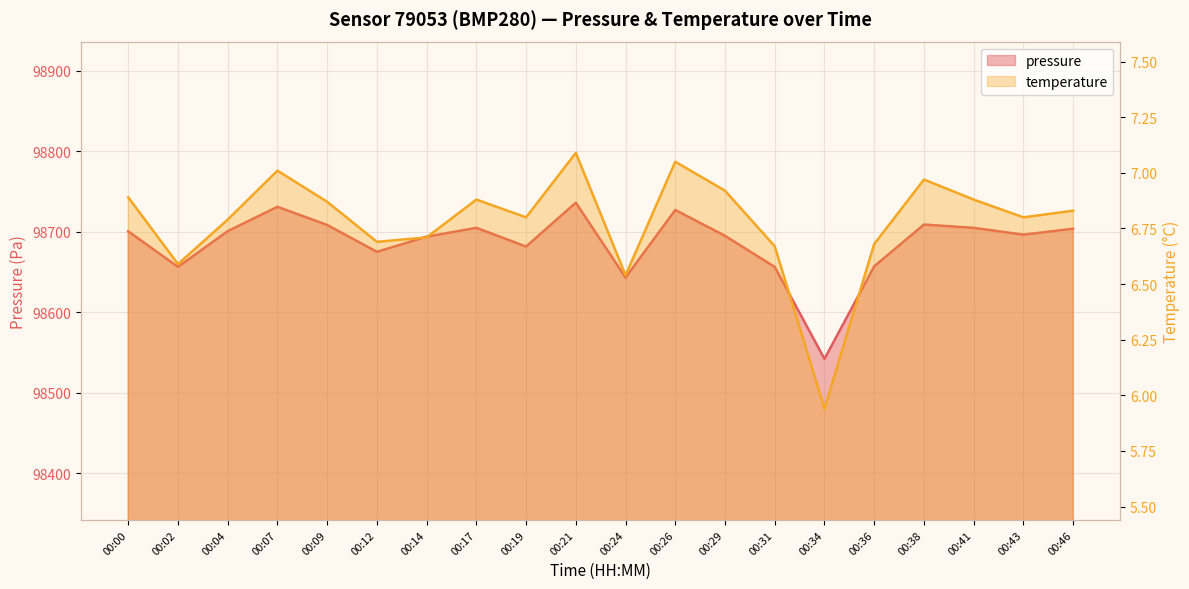

Which has a higher value, 00:09 or 00:12?

00:09